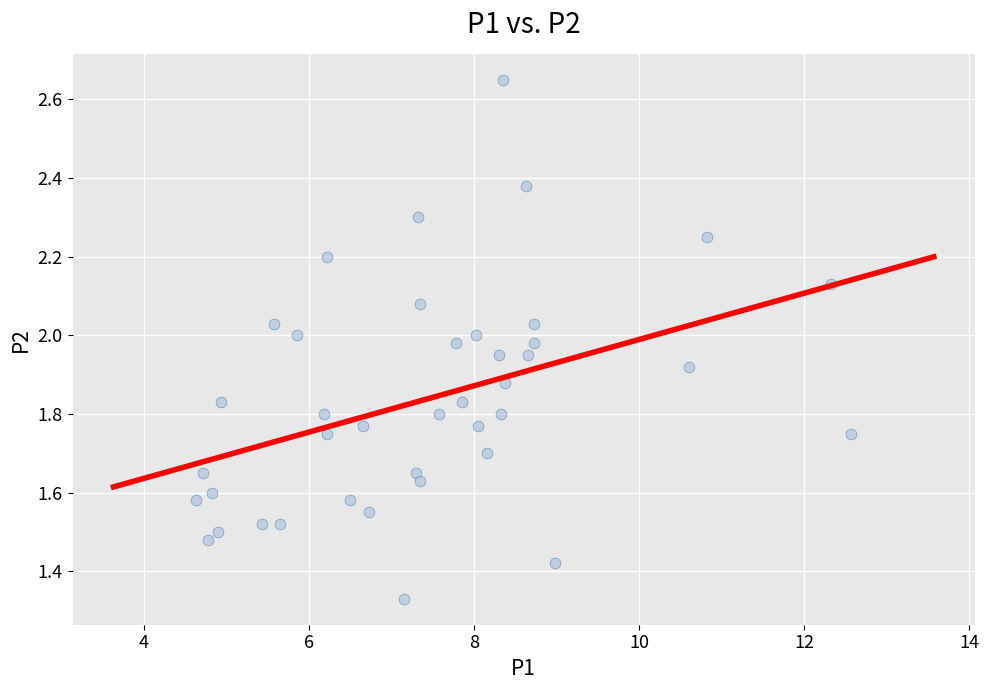

What is the range of X values (max minus min)?

7.9